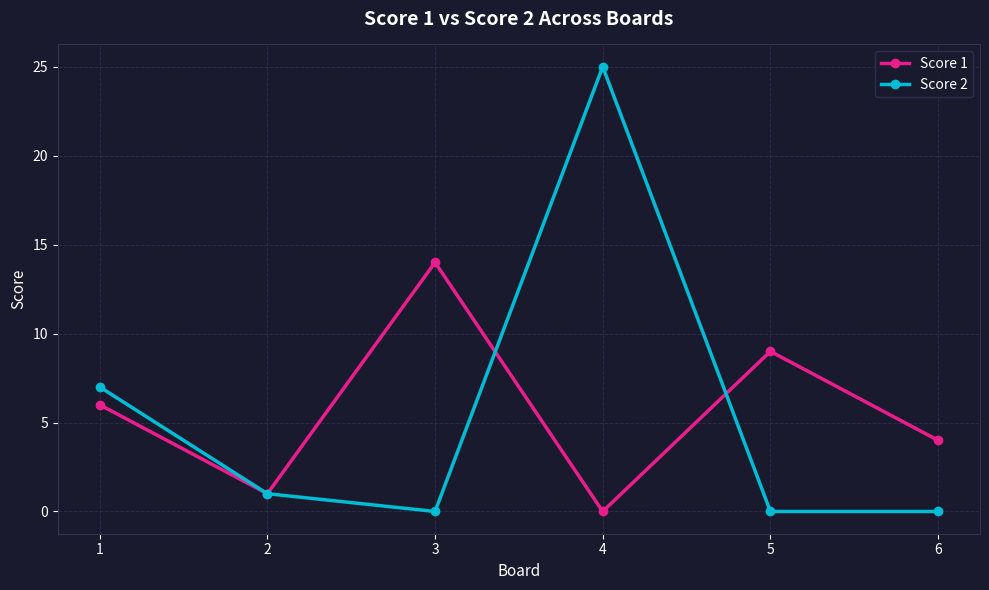

What is the highest value of the Score 1 series?

14